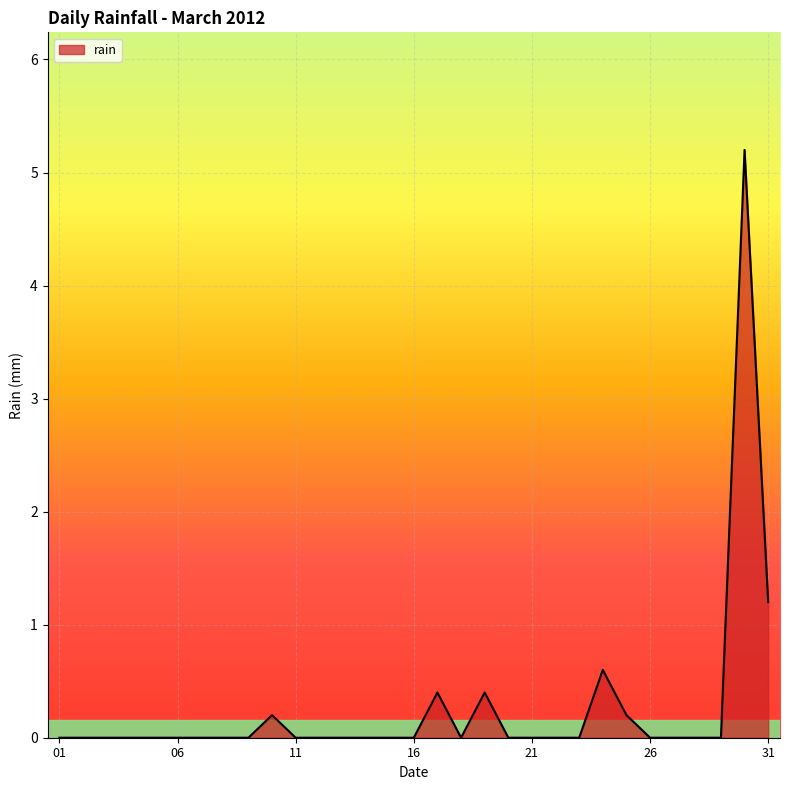

What is the maximum value shown in the chart?

5.2